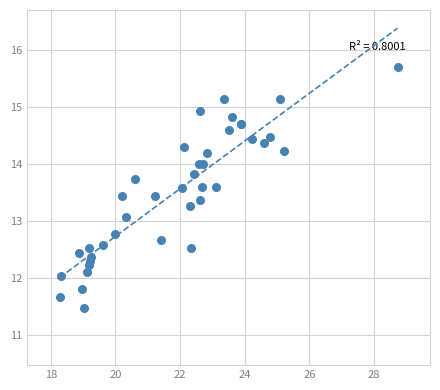

What Y value in the scatter plot is closest to 13?

13.1